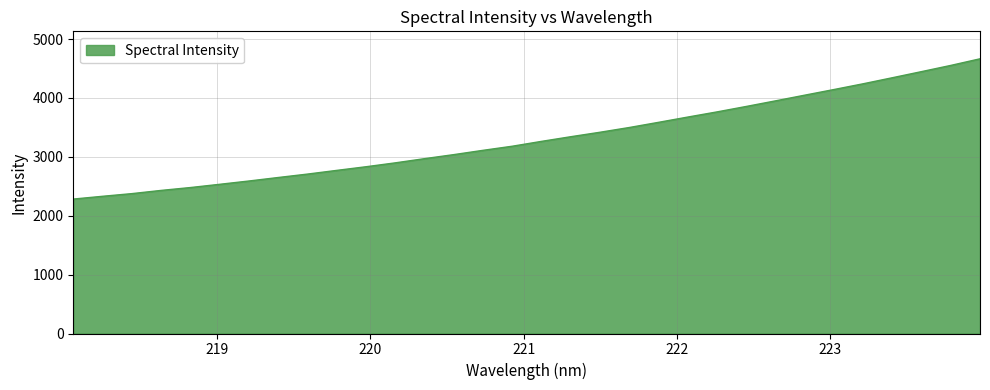

What is the difference between the maximum and minimum values?

2382.2